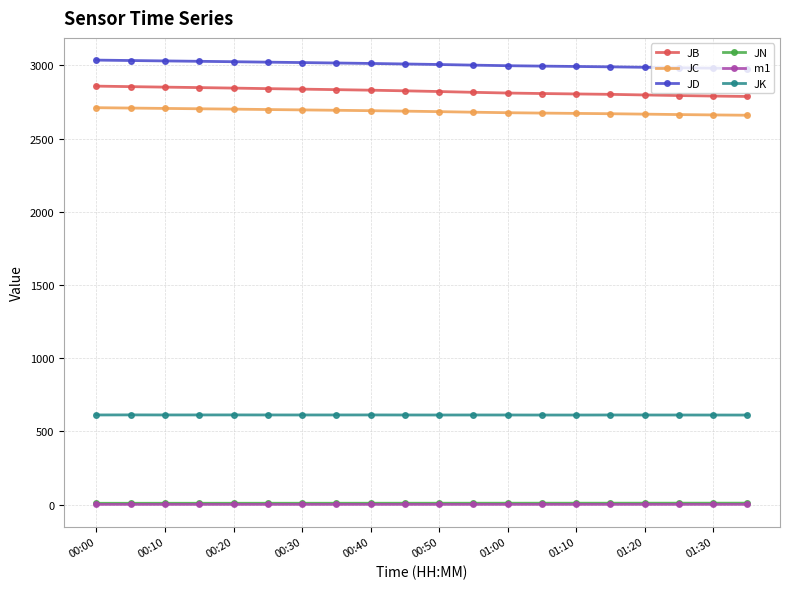

What is the value of the JD point at the 15th from the left?

2992.5